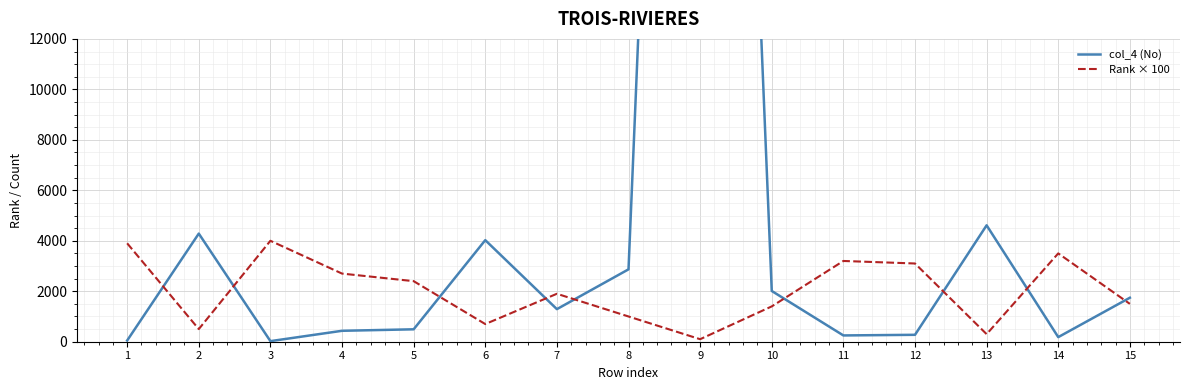

Rank the series at 12 from lowest to highest value.

col_4 (No), Rank × 100